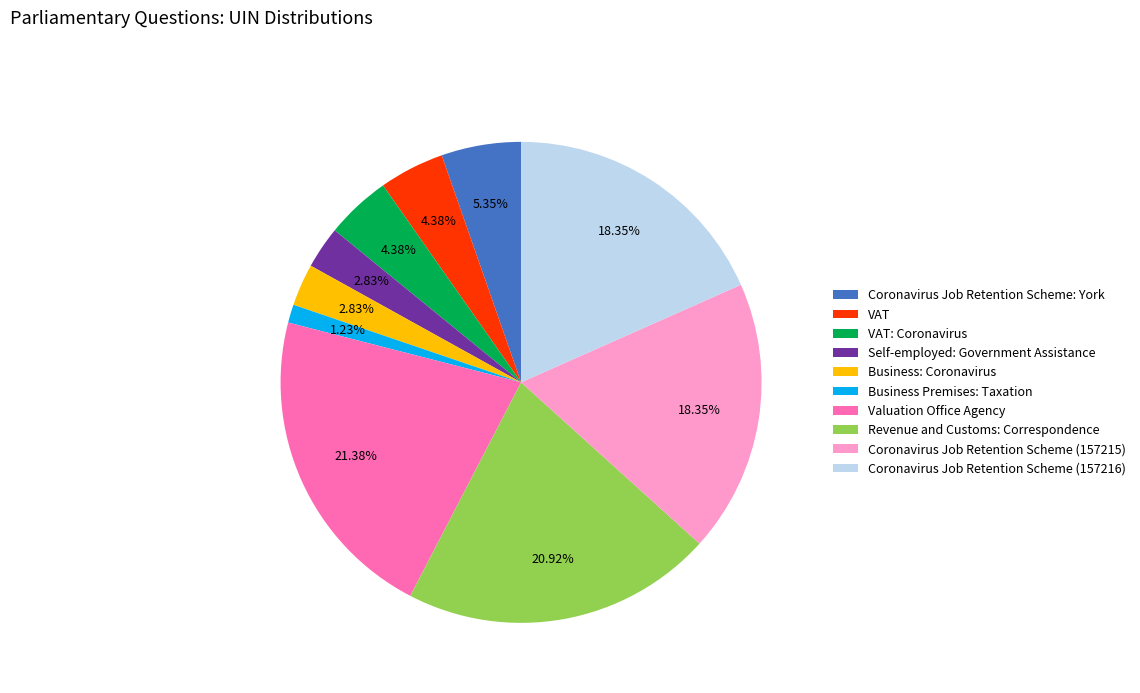

Which has a higher value, Coronavirus Job Retention Scheme (157216) or Valuation Office Agency?

Valuation Office Agency